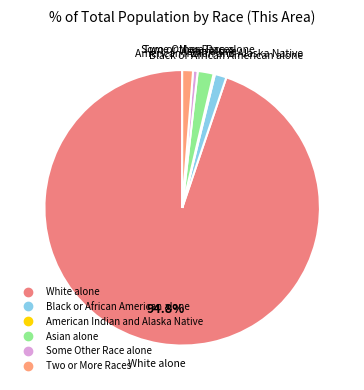

Is Two or More Races the majority of the pie?

No